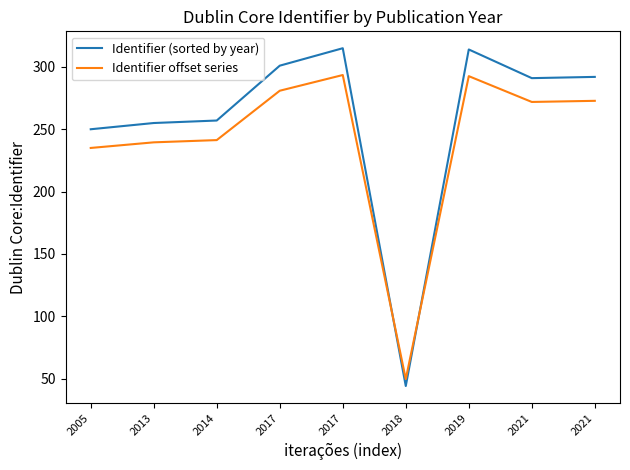

What is the maximum value for Identifier offset series?

293.5